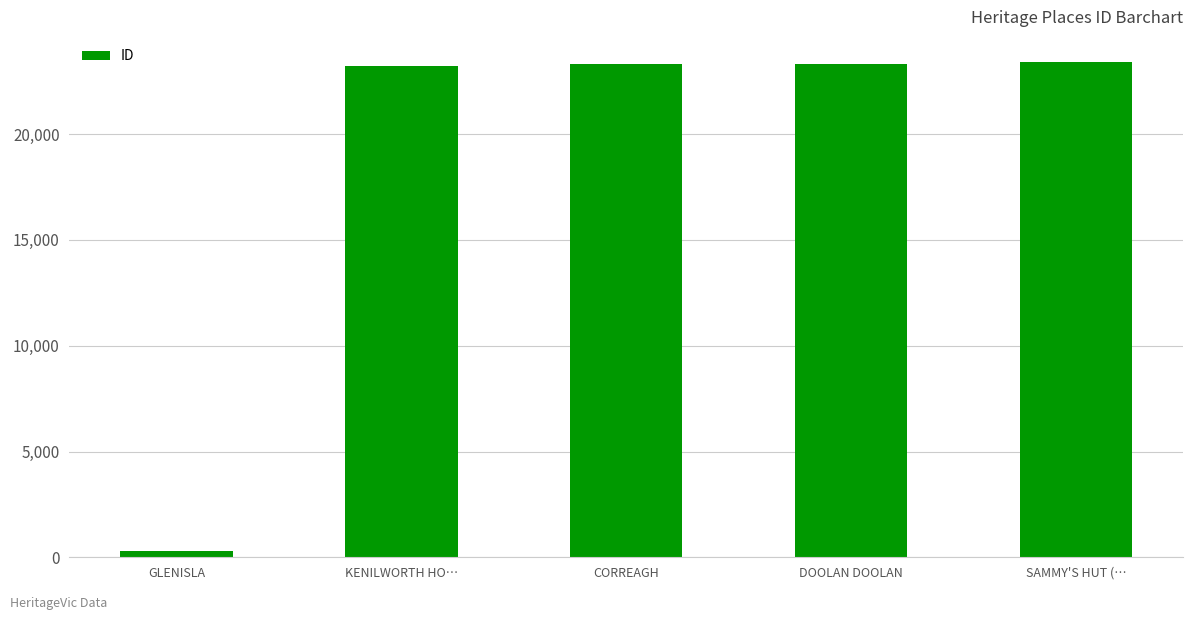

Where is the data nearest to the value 11853?

KENILWORTH HO…